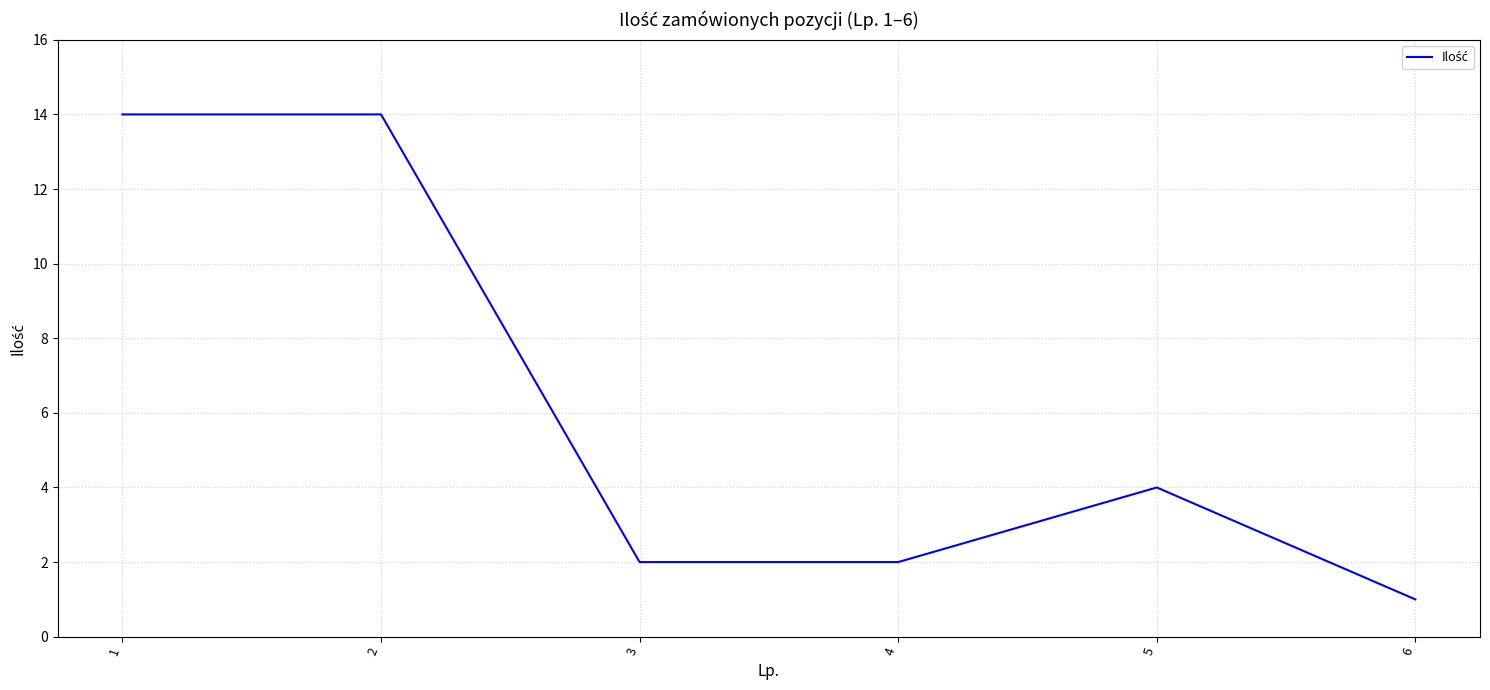

Reading left to right, what are all the values shown in this chart?

14	14	2	2	4	1